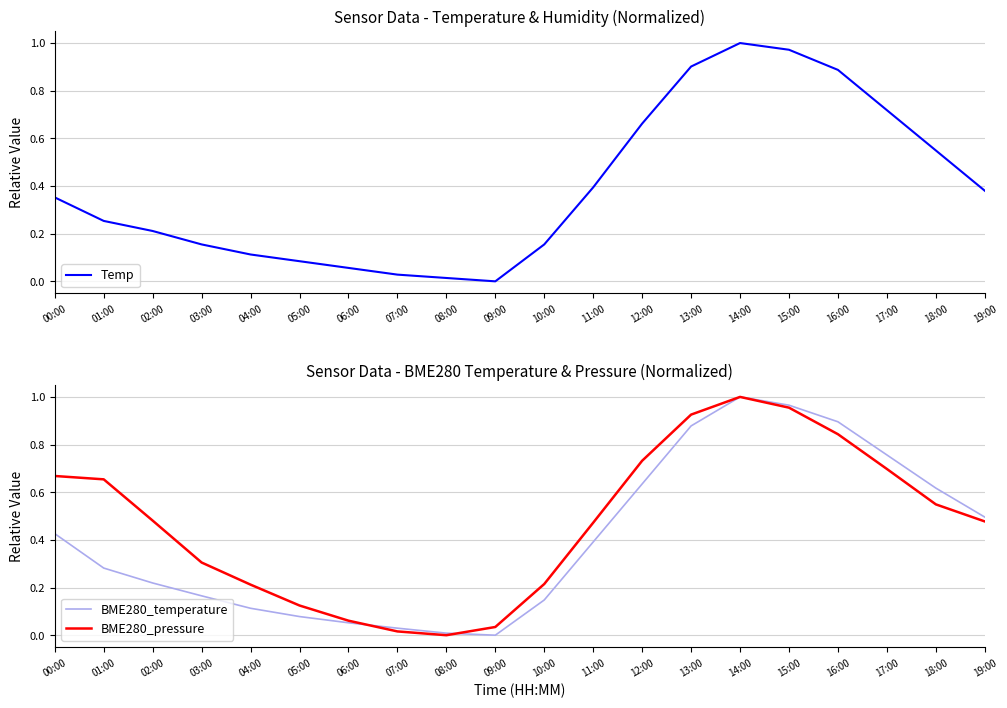

At which category is the sum across all series the highest?

14:00